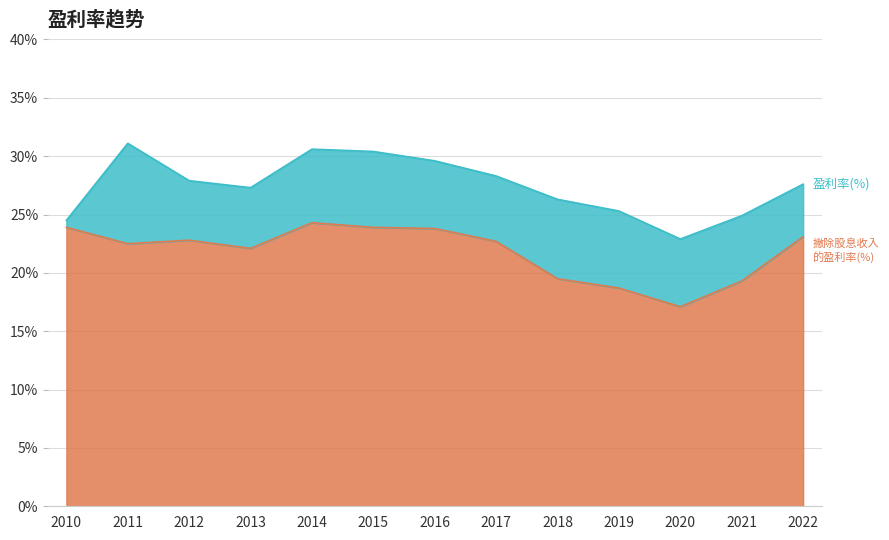

Reading left to right, extract all data points from this chart.

盈利率(%): 24.5	31.1	27.9	27.3	30.6	30.4	29.6	28.3	26.3	25.3	22.9	24.9	27.6
撇除股息收入的盈利率(%): 23.9	22.5	22.8	22.1	24.3	23.9	23.8	22.7	19.5	18.7	17.1	19.3	23.1